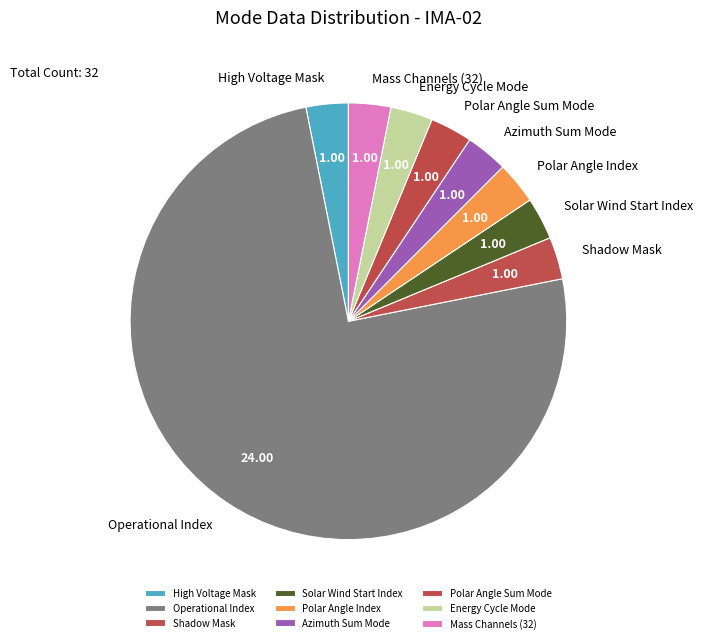

Which slice is the largest?

Operational Index